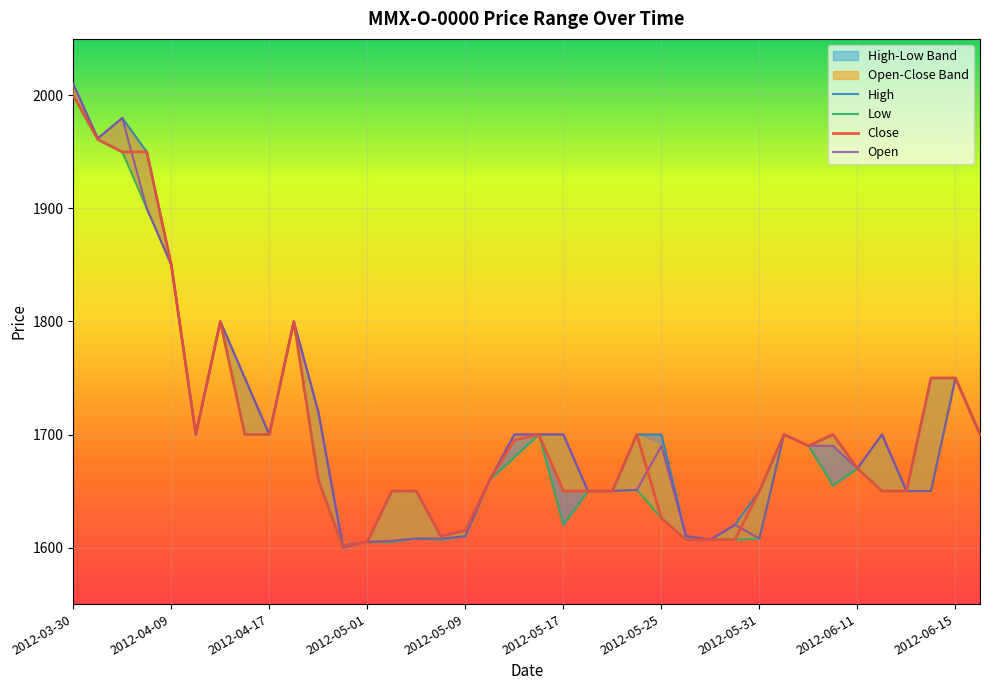

At which category does the chart reach its peak across all series?

2012-03-30